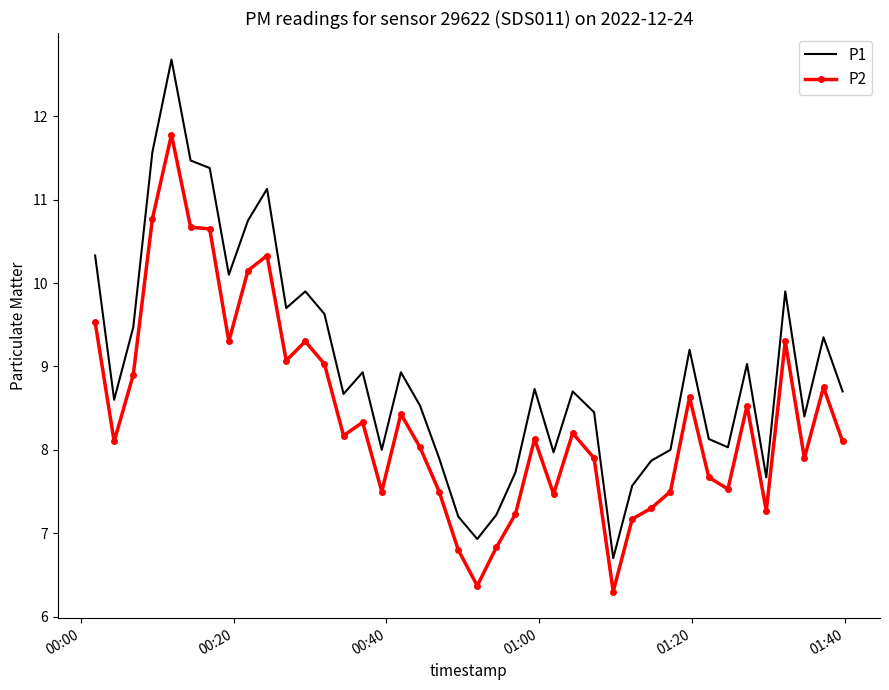

List the series in order of their overall mean, highest first.

P1, P2